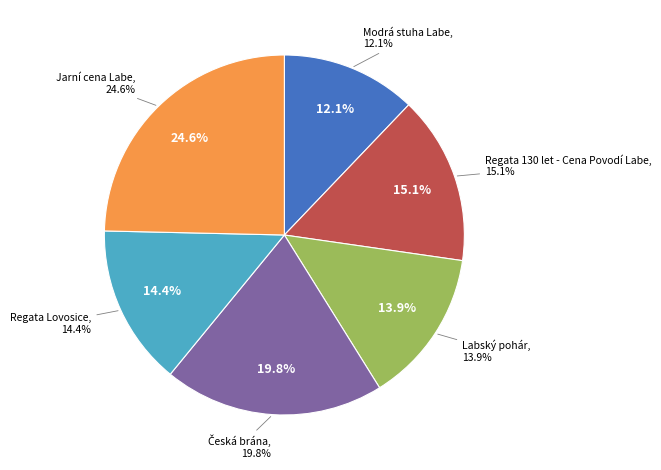

Is Česká brána the majority of the pie?

No